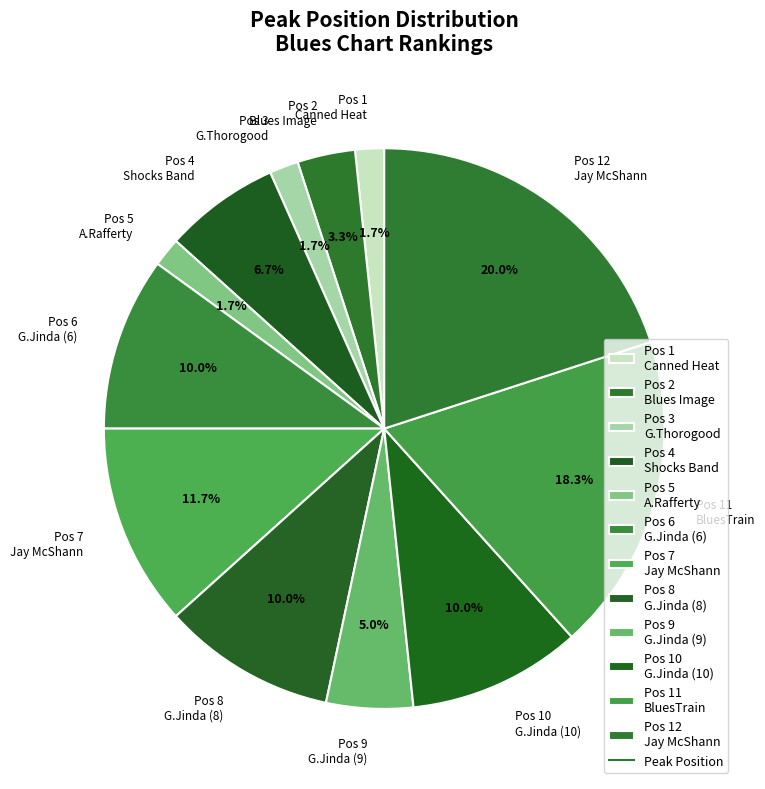

Is there any slice that represents more than half of the pie?

No